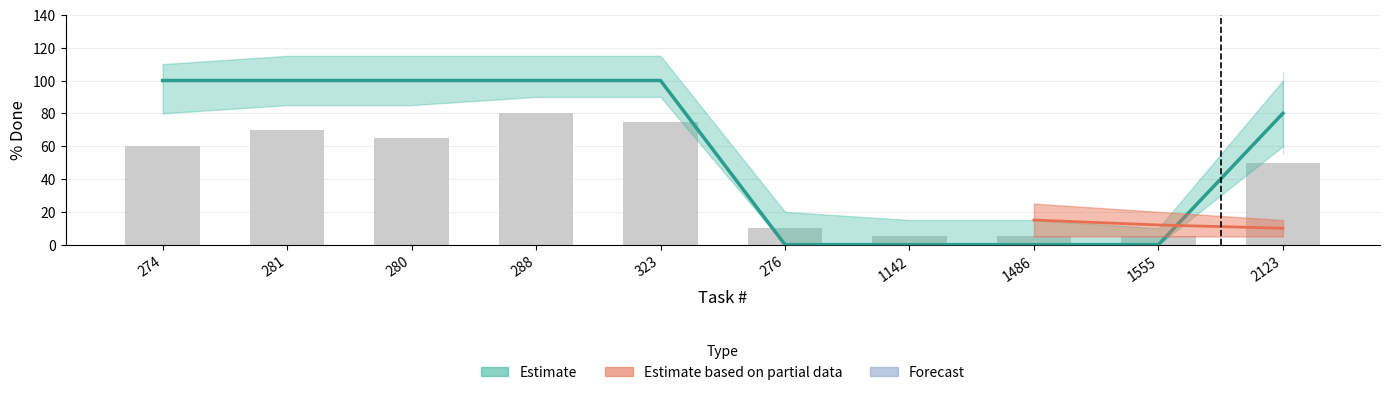

The value at 280 is 100. True or false?

True